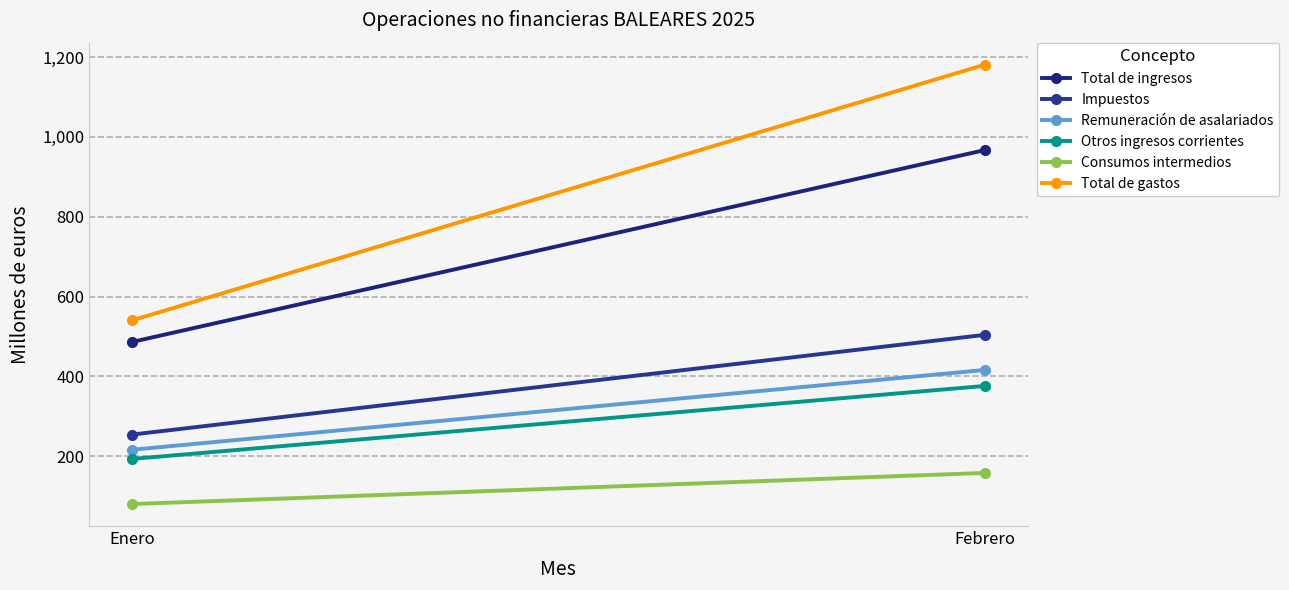

Which series has the largest range (max minus min)?

Total de gastos